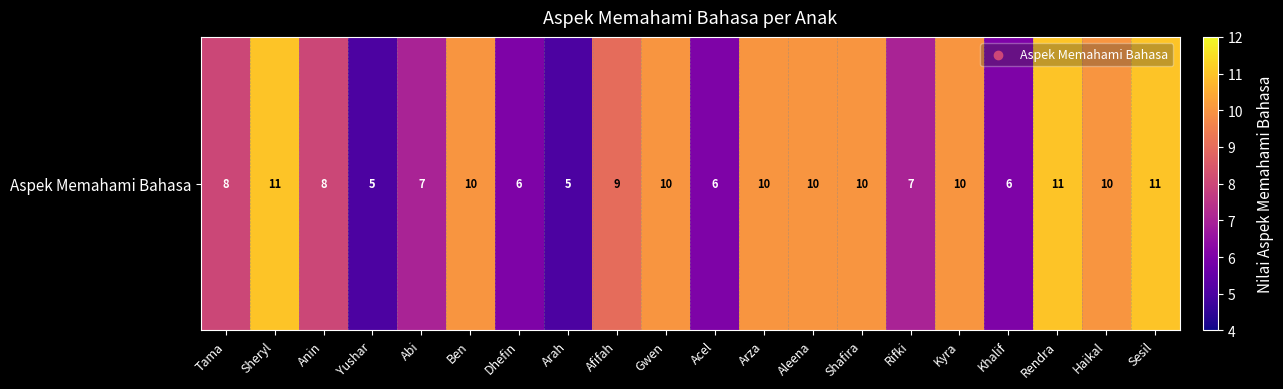

What is the average value?

8